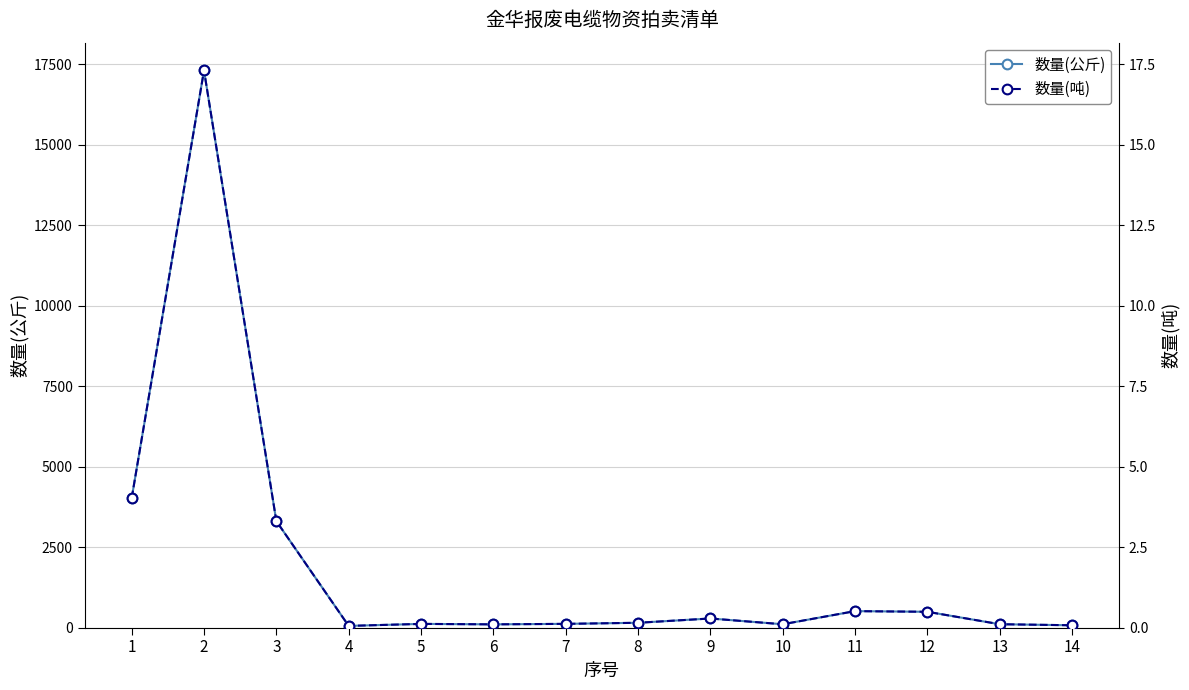

Reading left to right, list all the values displayed in this chart.

数量(公斤): 4022.5	17314.0	3309.5	54.0	116.5	102.0	117.5	151.0	284.5	105.0	513.0	492.5	106.5	73.5
数量(吨): 4.0	17.3	3.3	0.1	0.1	0.1	0.1	0.2	0.3	0.1	0.5	0.5	0.1	0.1